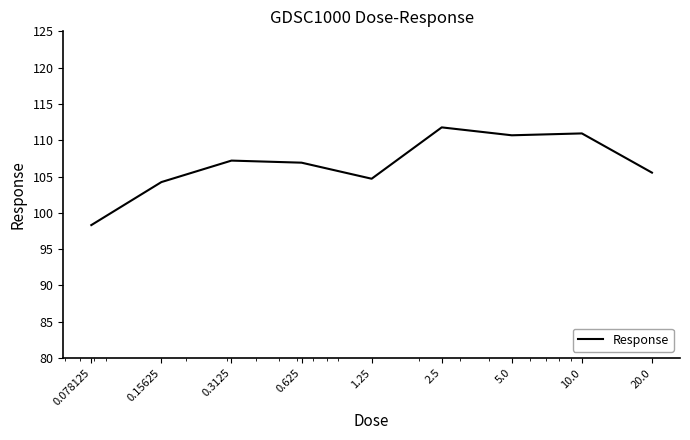

What is the difference between the maximum and minimum values?

13.5